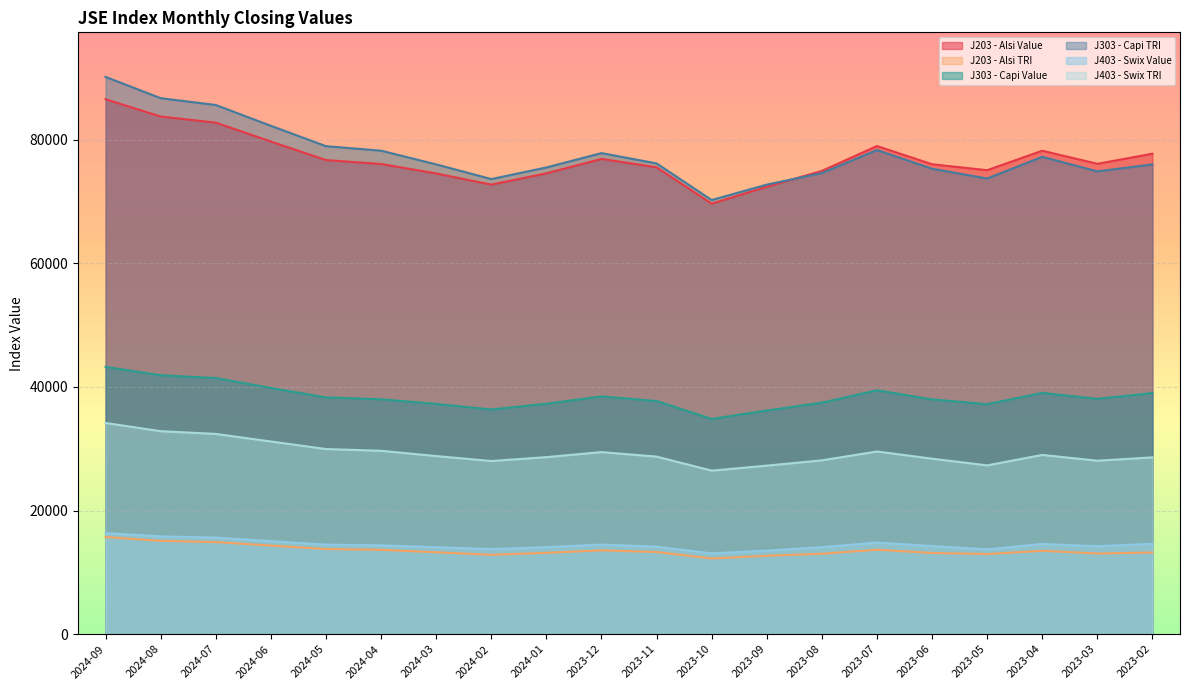

What are all the series names shown in the legend?

J203 - Alsi Value, J203 - Alsi TRI, J303 - Capi Value, J303 - Capi TRI, J403 - Swix Value, J403 - Swix TRI